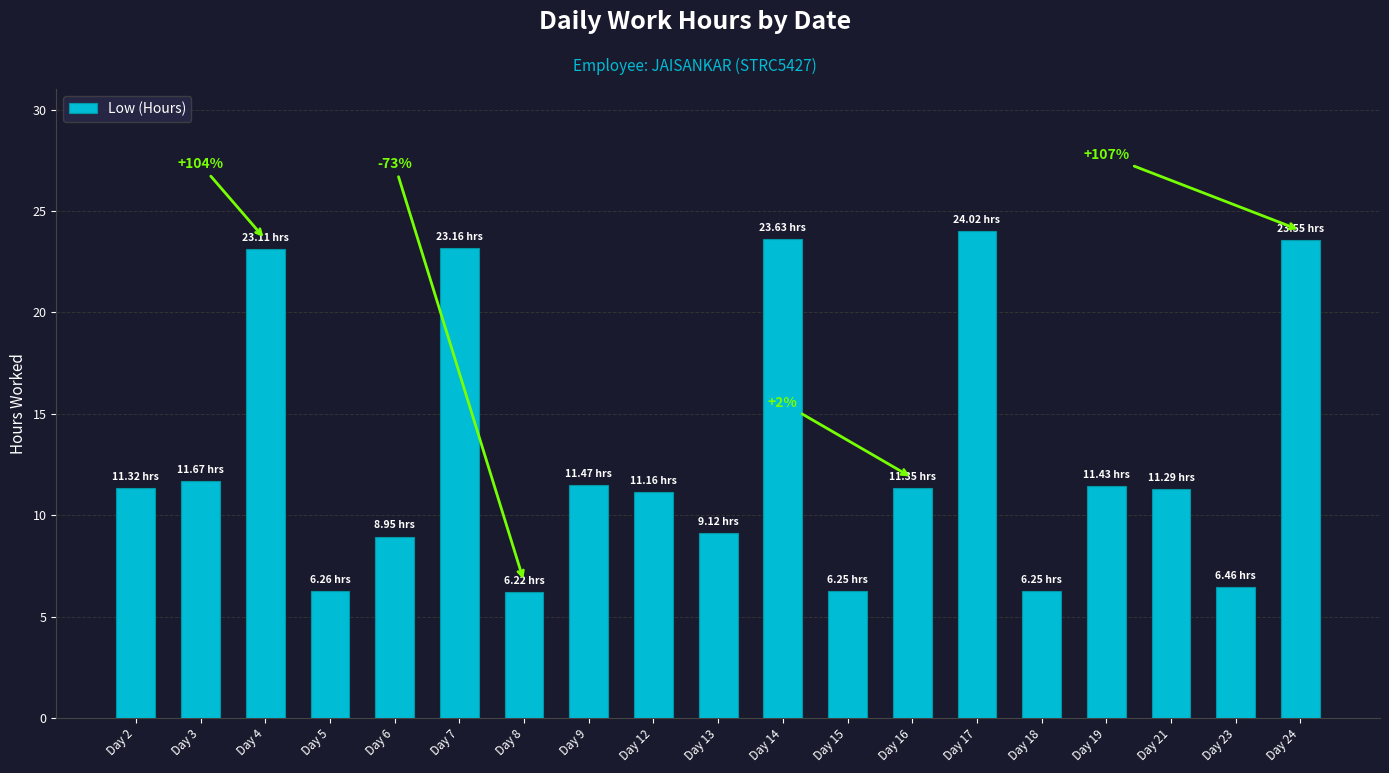

At which category does the chart reach its peak across all series?

Day 17